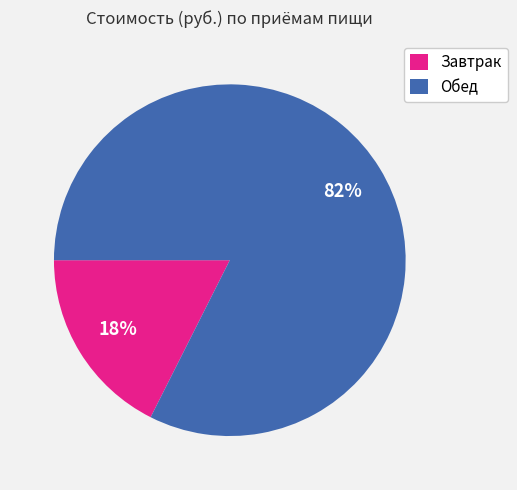

Between Завтрак and Обед, which is larger?

Обед